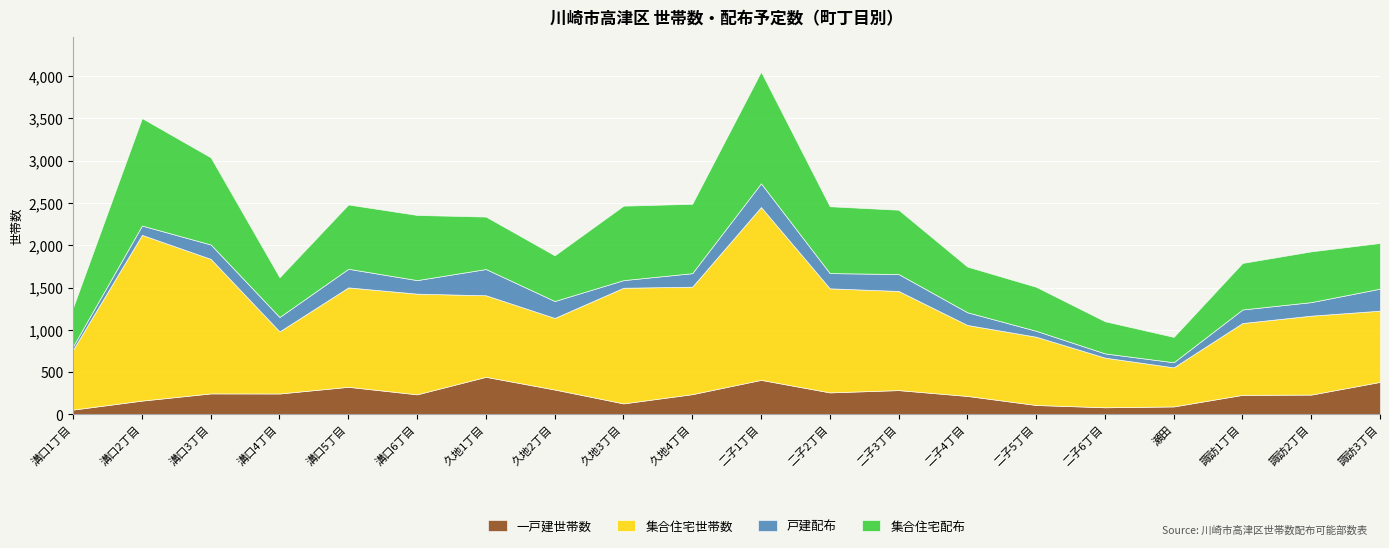

Which category has the highest value across all series?

二子1丁目